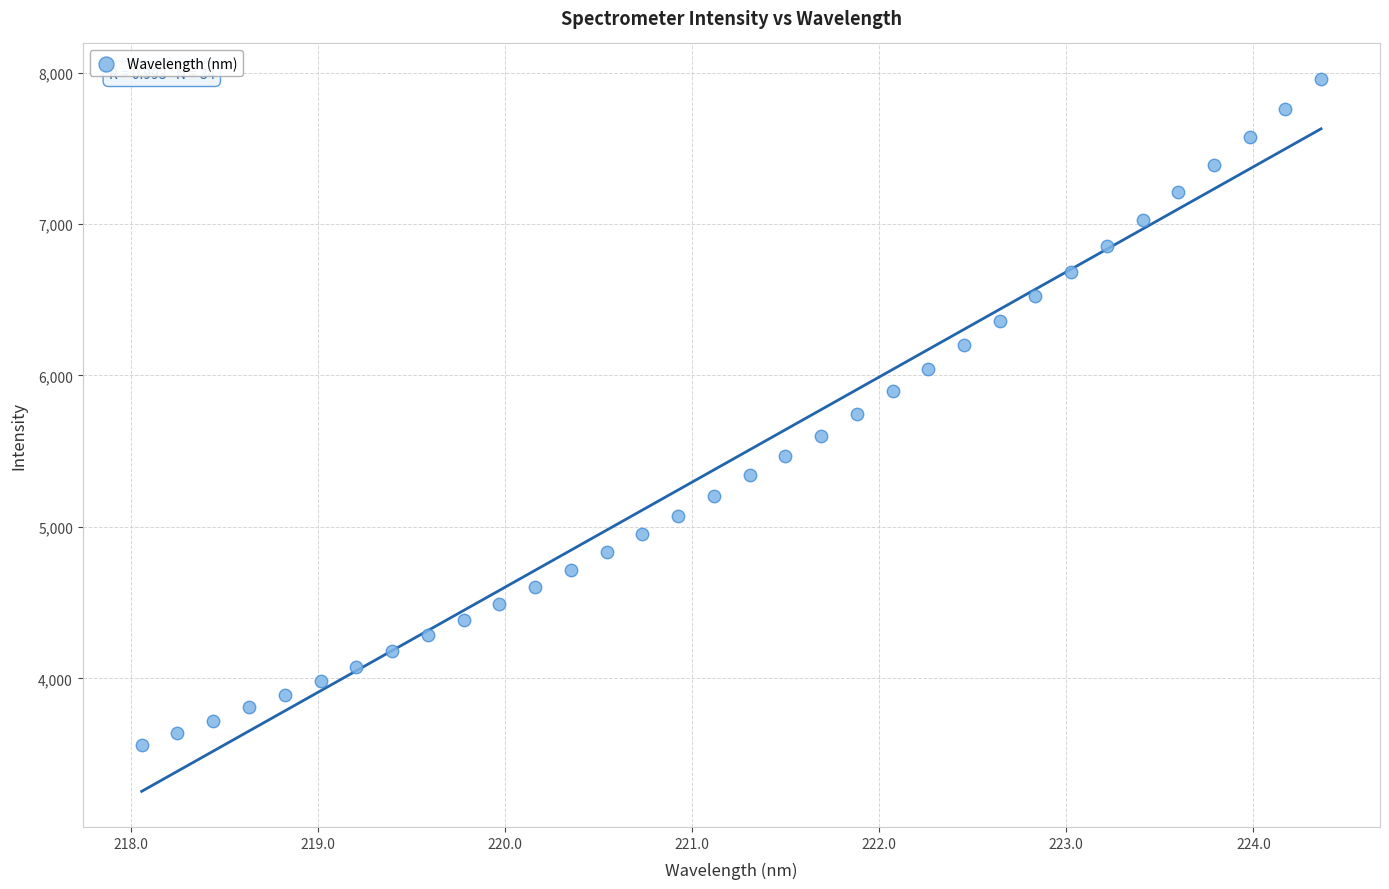

What is the range of Y values (max minus min)?

4399.2